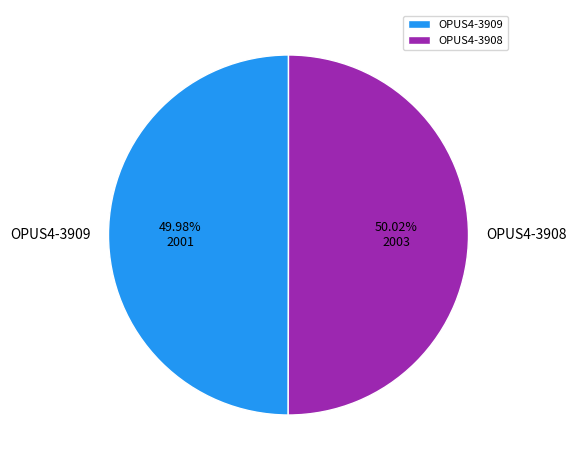

To the nearest percent, what percentage of the pie is OPUS4-3908?

50%